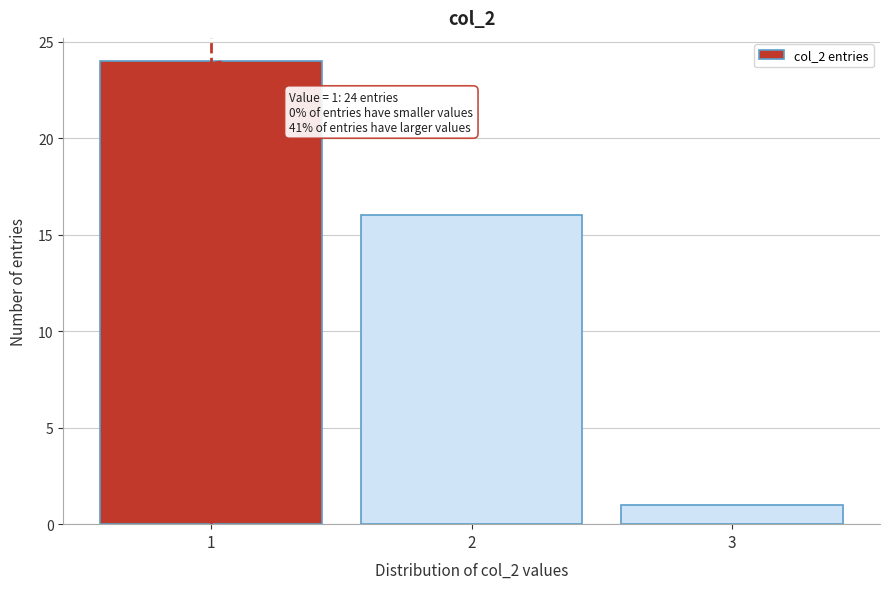

Which range on the x-axis has the tallest bar?

0.5 to 1.5